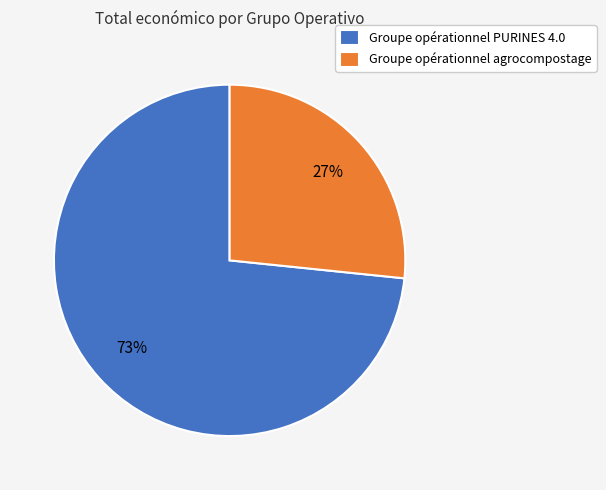

Is it true that Groupe opérationnel agrocompostage is 32% of the pie?

False